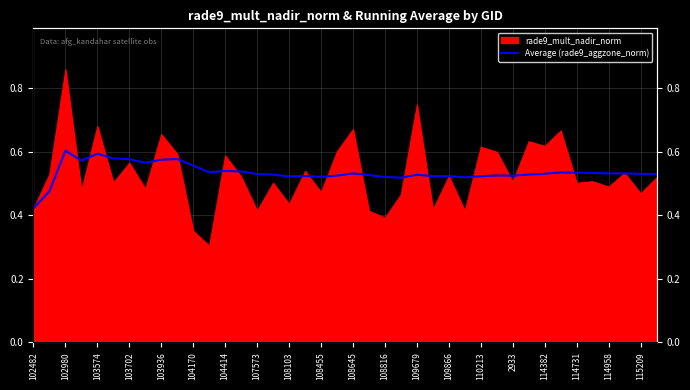

What position from the left is 108455?

19